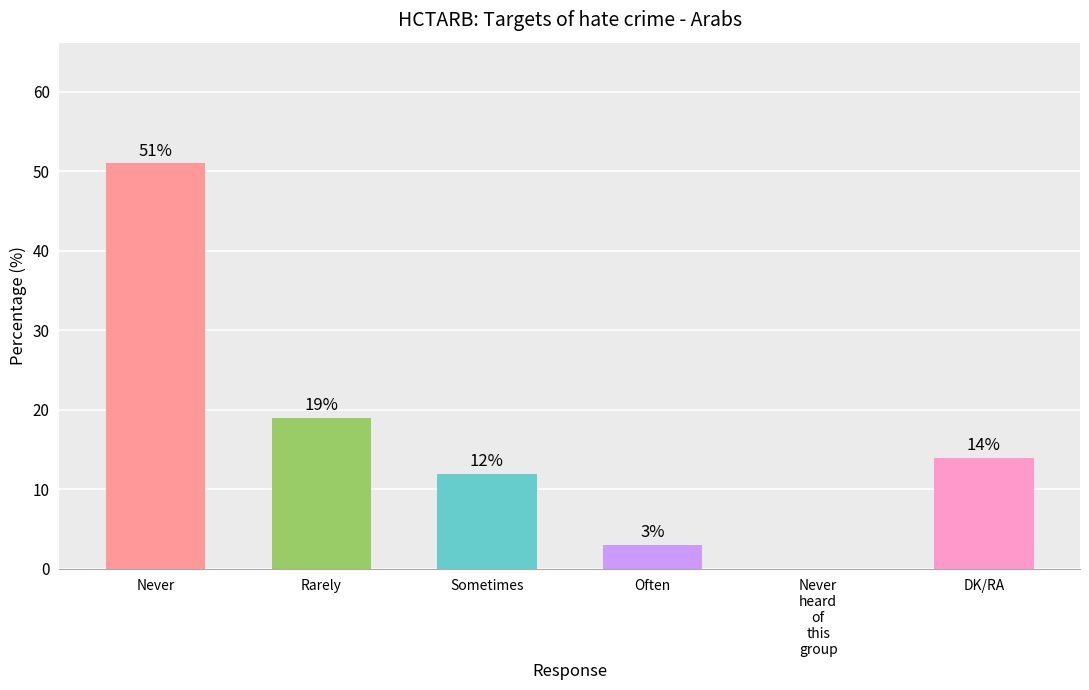

At which label does the data first exceed 14?

Never